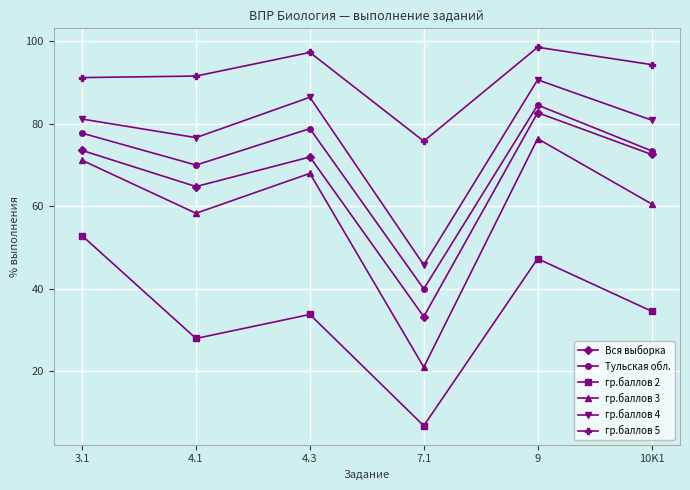

True or false: Тульская обл. and гр.баллов 2 intersect in this chart.

False